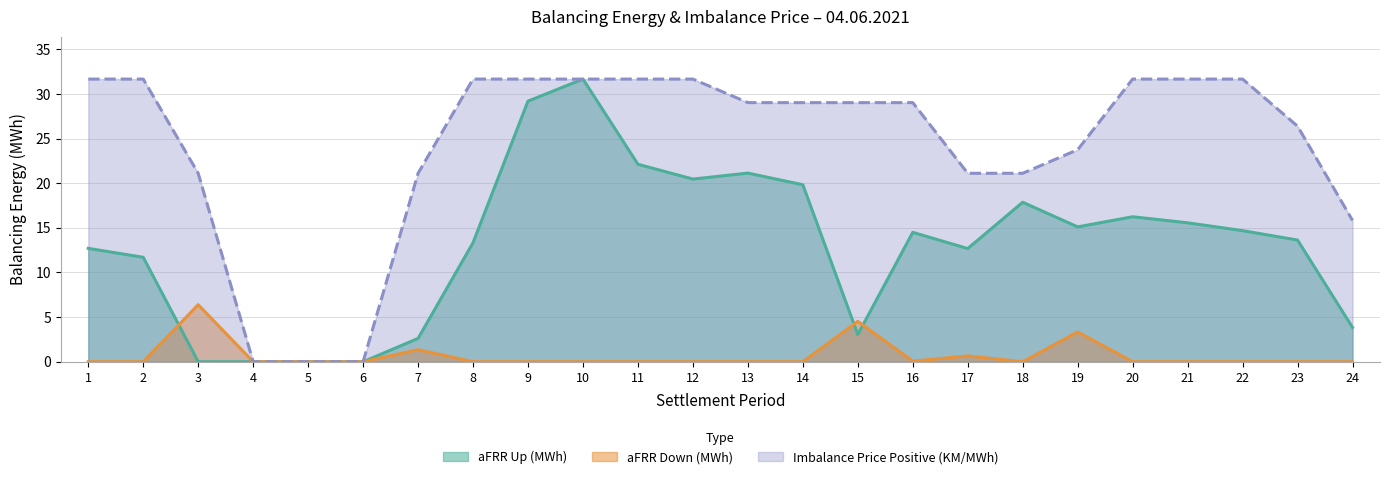

At which category is the sum across all series the highest?

10